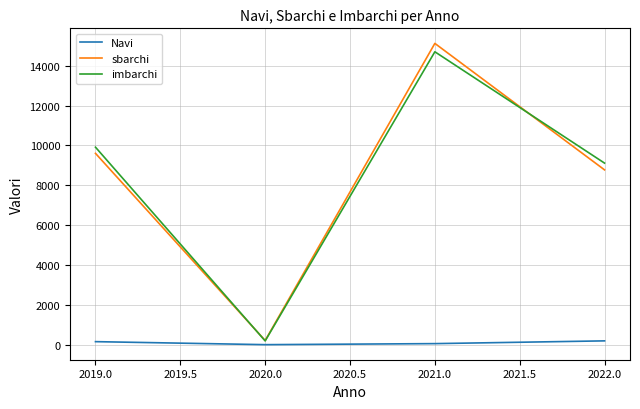

What are all the series names shown in the legend?

Navi, sbarchi, imbarchi